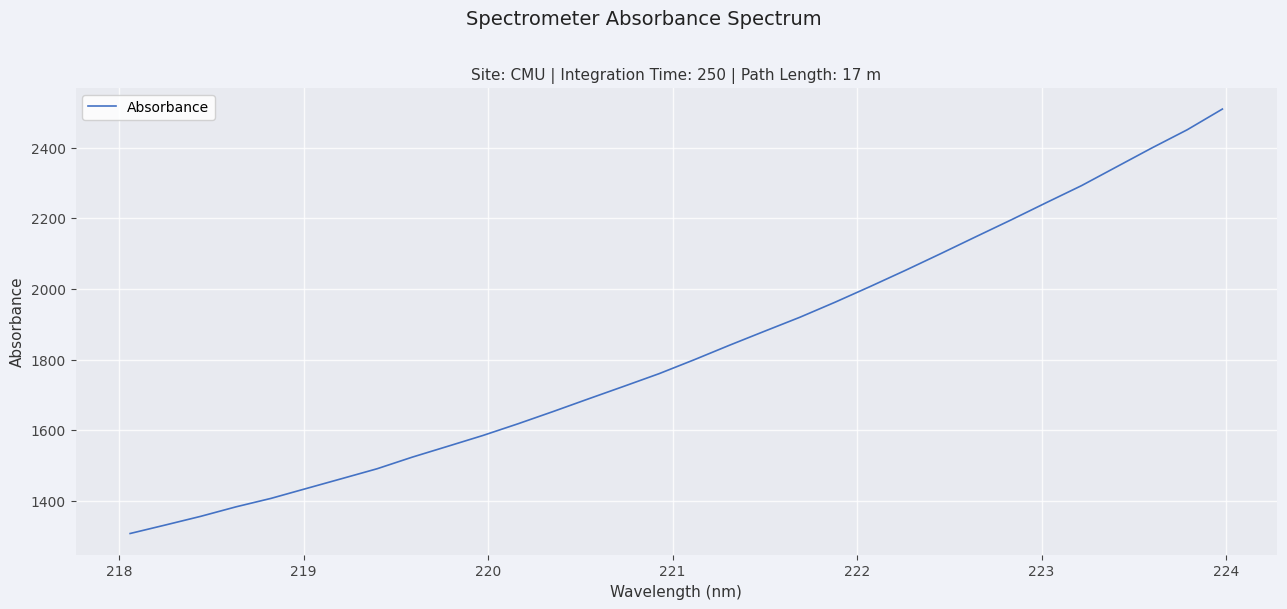

What is the minimum value shown in the chart?

1308.6